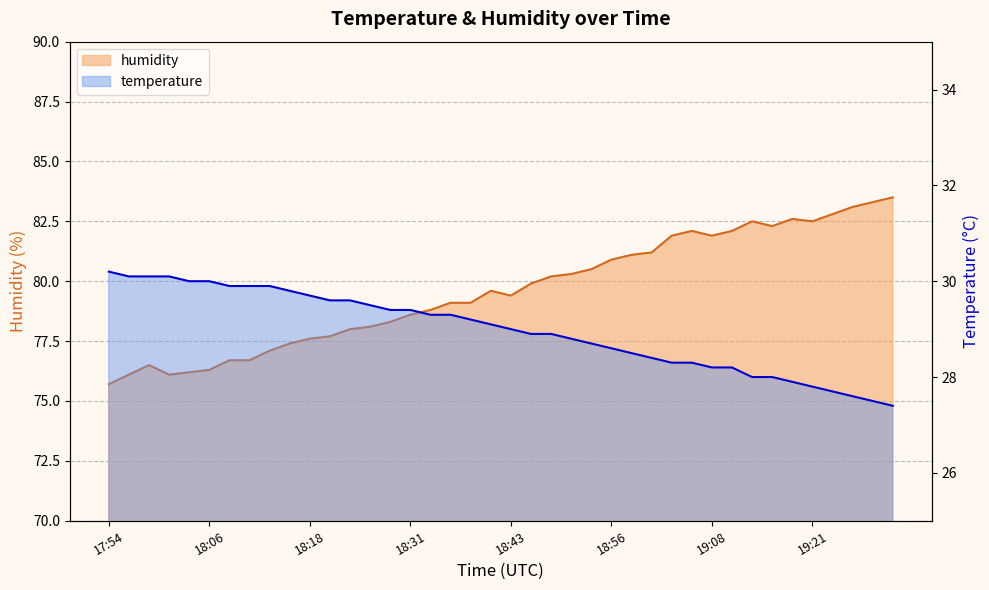

What is the label of the 35th point from the right?

18:06